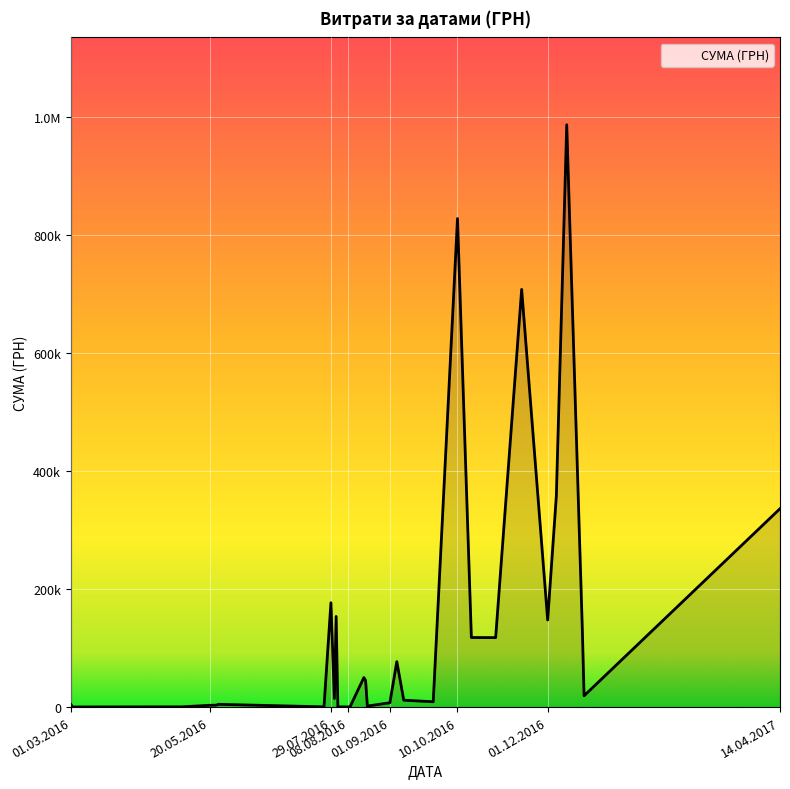

Does the chart display data point markers on the line(s)?

No